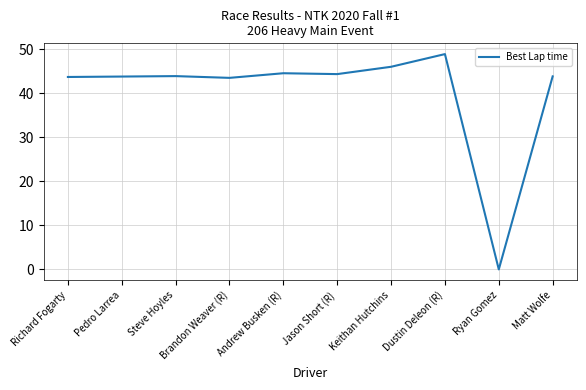

What is the approximate value at Keithan Hutchins?

46.1